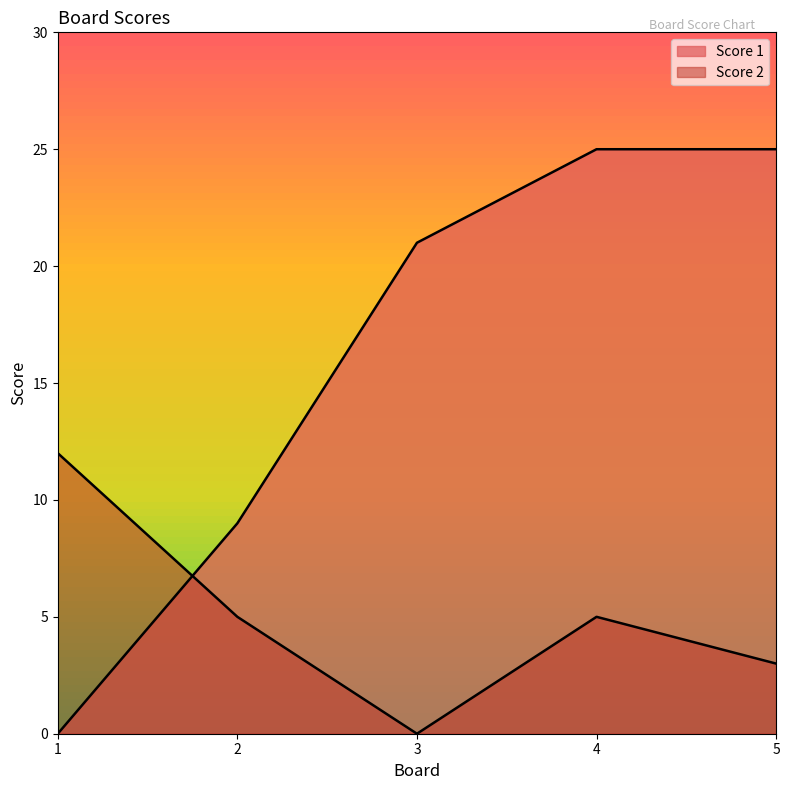

How many lines are shown in the chart?

2